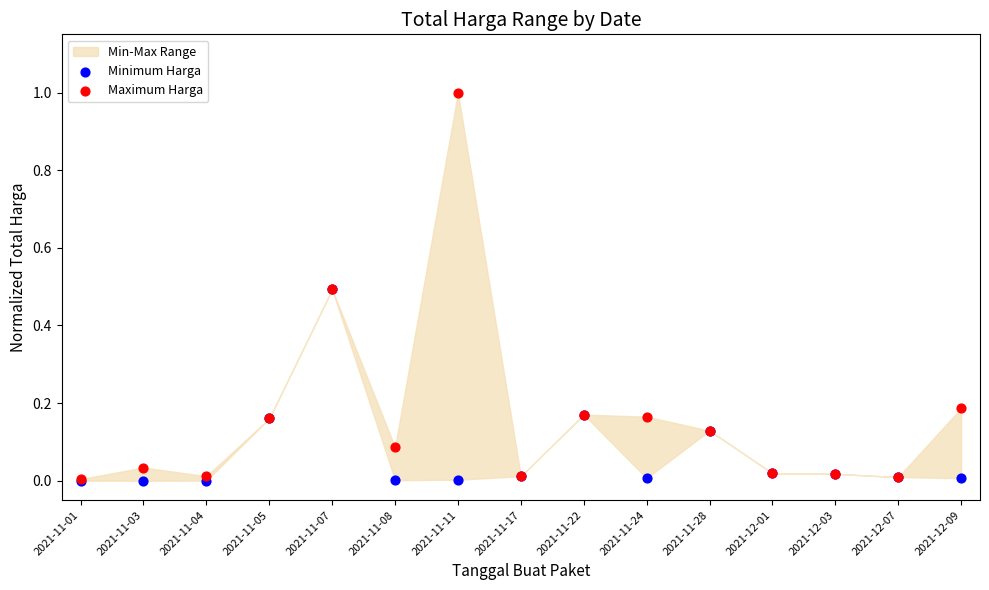

Which series reaches the minimum Y coordinate?

Minimum Harga